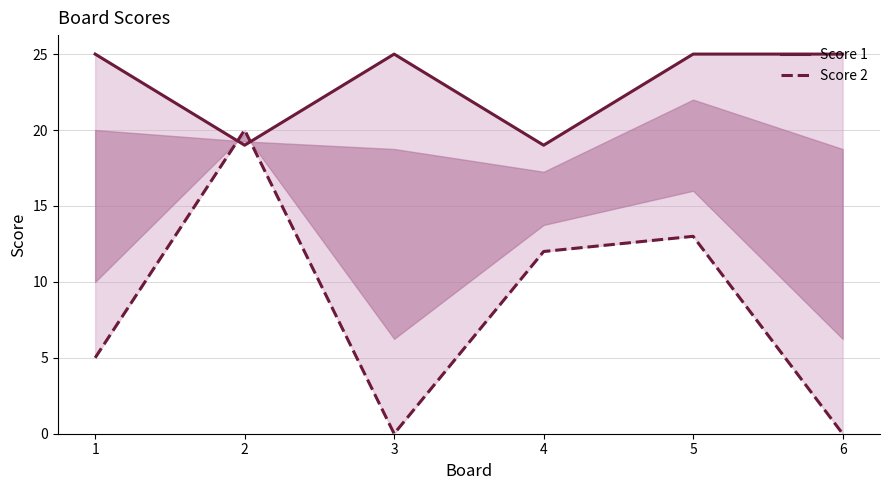

Where is Score 2 nearest to the value 10?

4